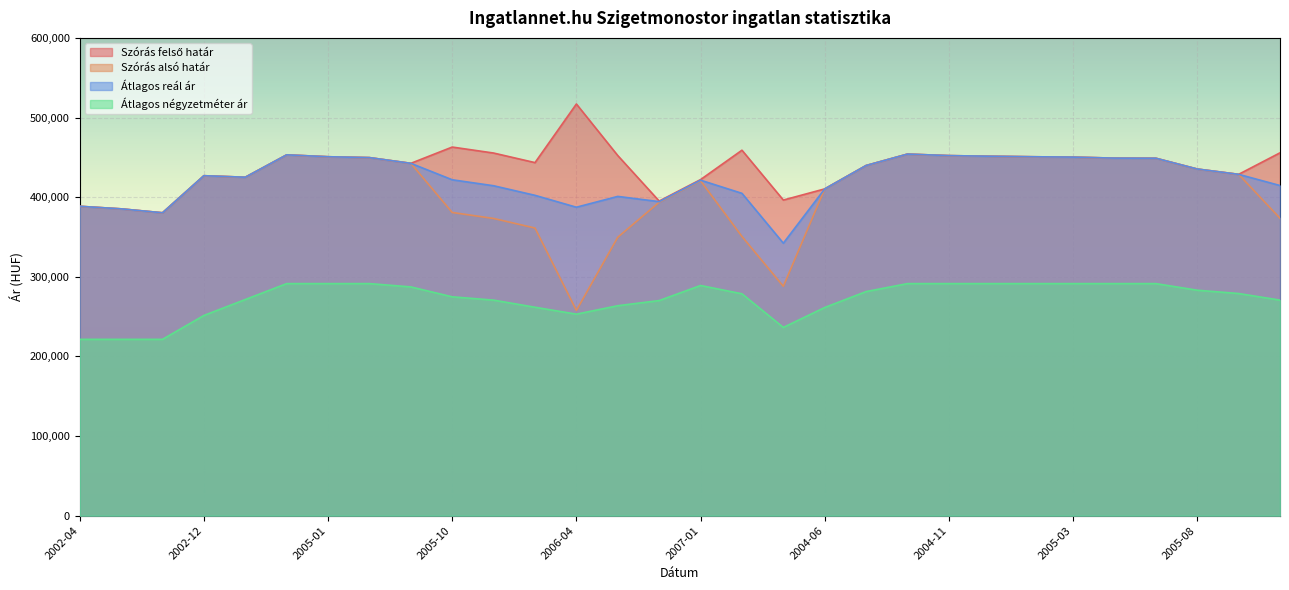

How many interior local valleys does the Átlagos négyzetméter ár series have?

2